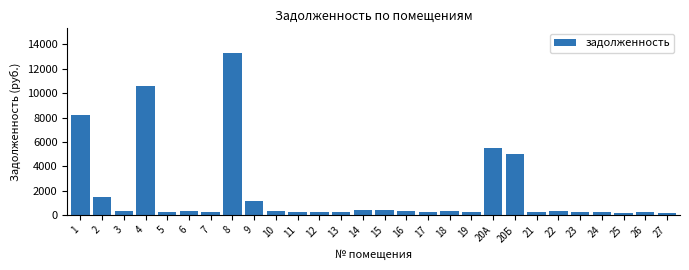

What is the maximum value shown in the chart?

13322.4